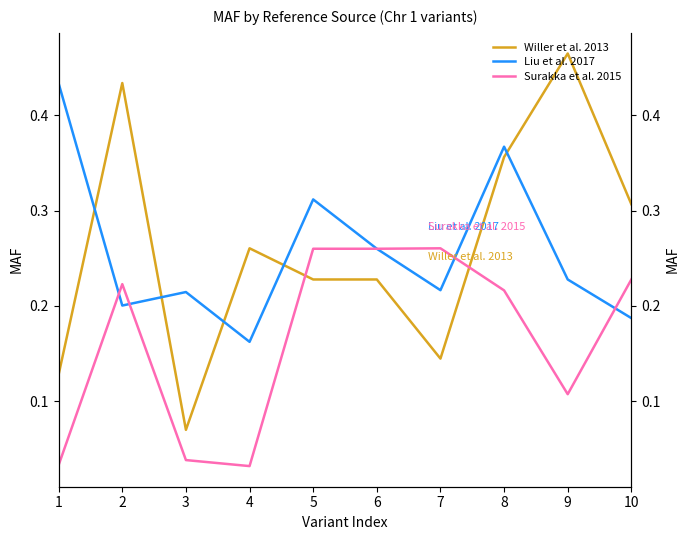

Is it true that Willer et al. 2013 equals 0.5 at 9?

True